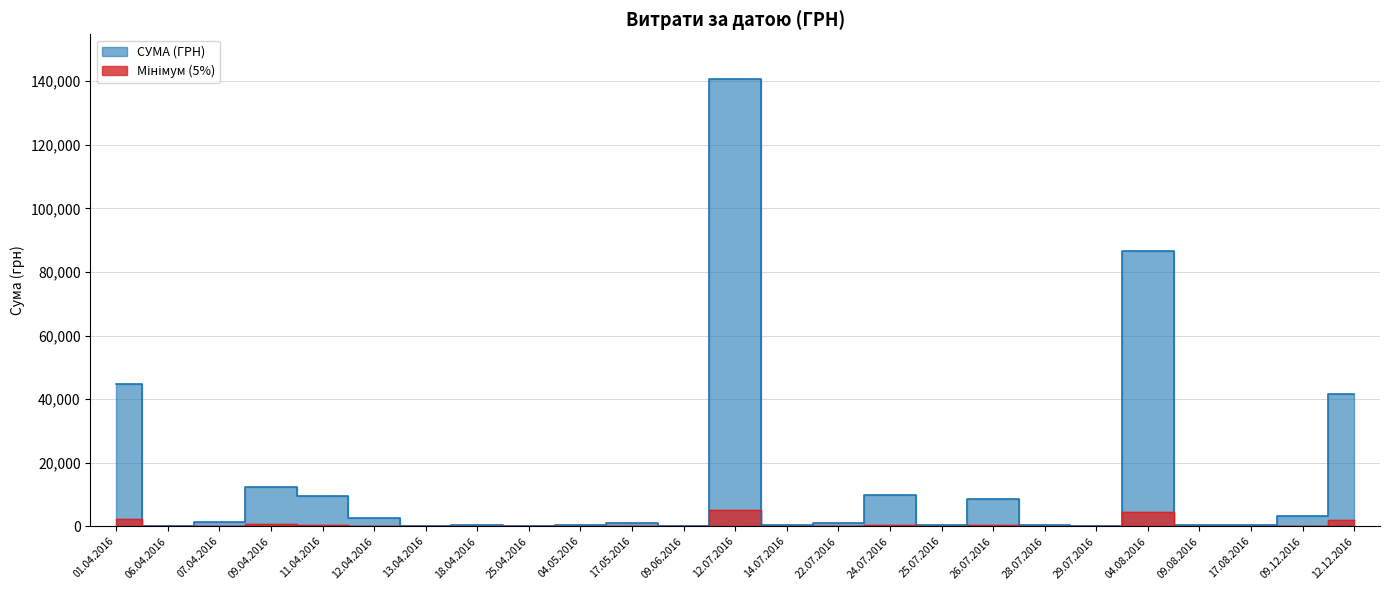

What position from the right is 04.08.2016?

5